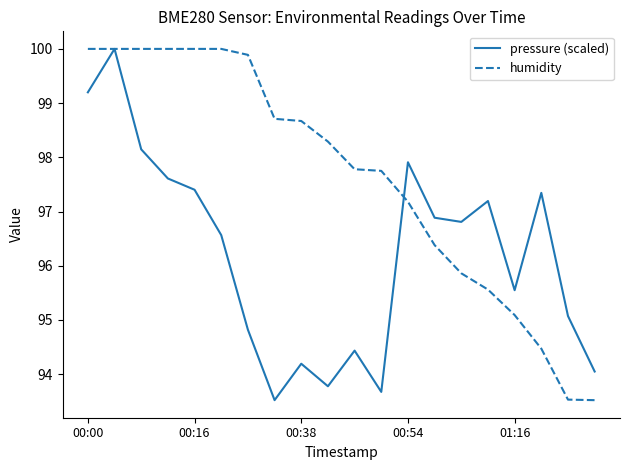

Reading left to right, transcribe all the data shown in this chart.

pressure (scaled): 99.2	100.0	98.1	97.6	97.4	96.6	94.8	93.5	94.2	93.8	94.4	93.7	97.9	96.9	96.8	97.2	95.5	97.3	95.1	94.0
humidity: 100.0	100.0	100.0	100.0	100.0	100.0	99.9	98.7	98.7	98.3	97.8	97.8	97.2	96.4	95.9	95.6	95.1	94.5	93.5	93.5